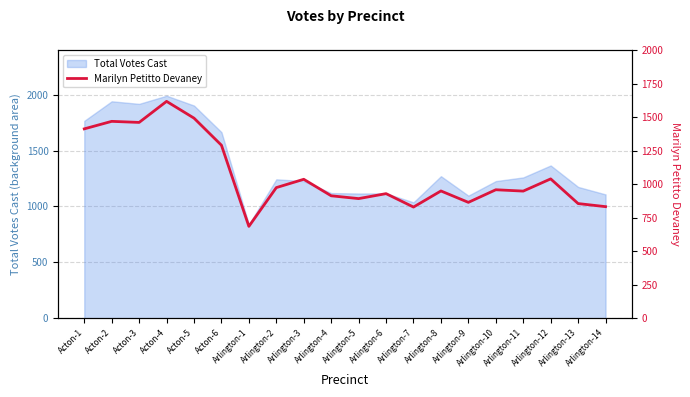

Rank the categories by value from lowest to highest.

Arlington-1, Arlington-7, Arlington-14, Arlington-13, Arlington-9, Arlington-5, Arlington-4, Arlington-6, Arlington-11, Arlington-8, Arlington-10, Arlington-2, Arlington-3, Arlington-12, Acton-6, Acton-1, Acton-3, Acton-2, Acton-5, Acton-4